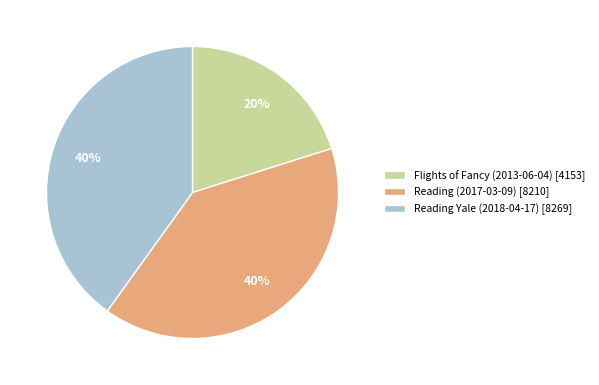

Do Reading (2017-03-09) and Reading Yale (2018-04-17) together represent more than half of the pie?

Yes